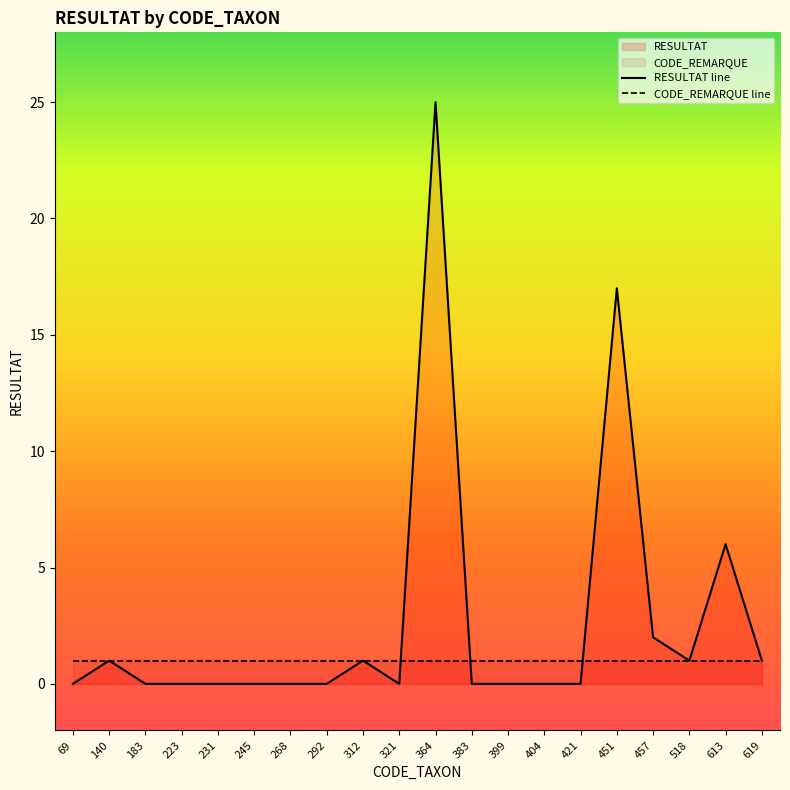

What is the sum of the CODE_REMARQUE line values at 312 and 231?

2